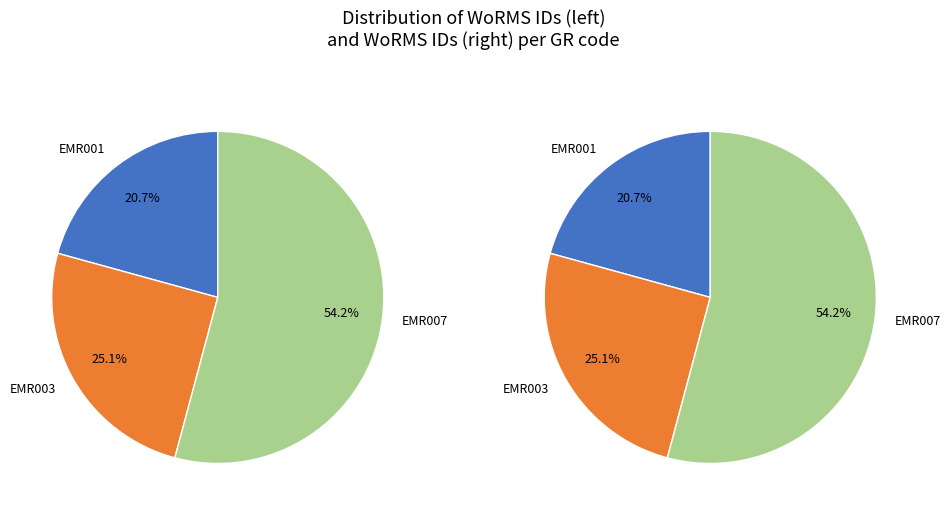

What is the ratio of the value at EMR001 to the value at EMR003?

0.8